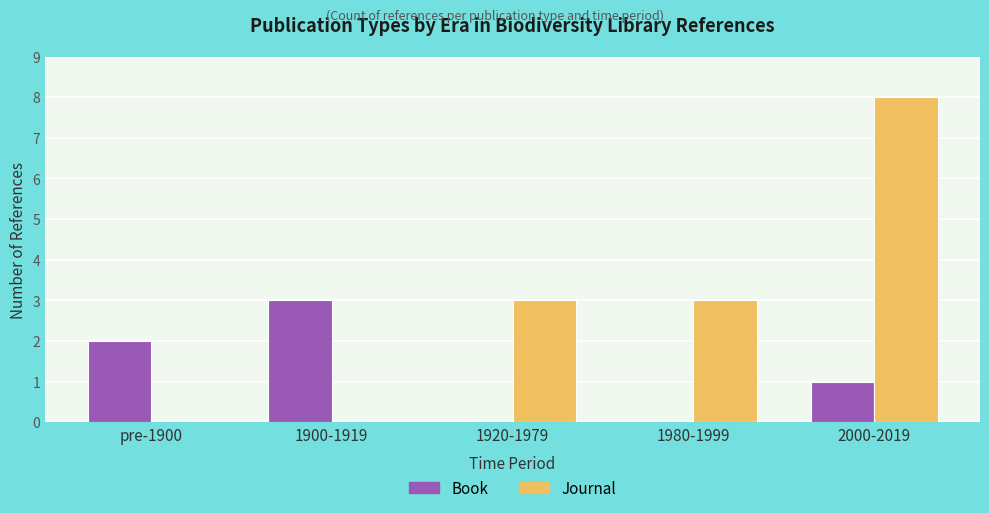

Reading right to left, extract all data points from this chart.

Book: 2000-2019=1	1980-1999=0	1920-1979=0	1900-1919=3	pre-1900=2
Journal: 2000-2019=8	1980-1999=3	1920-1979=3	1900-1919=0	pre-1900=0